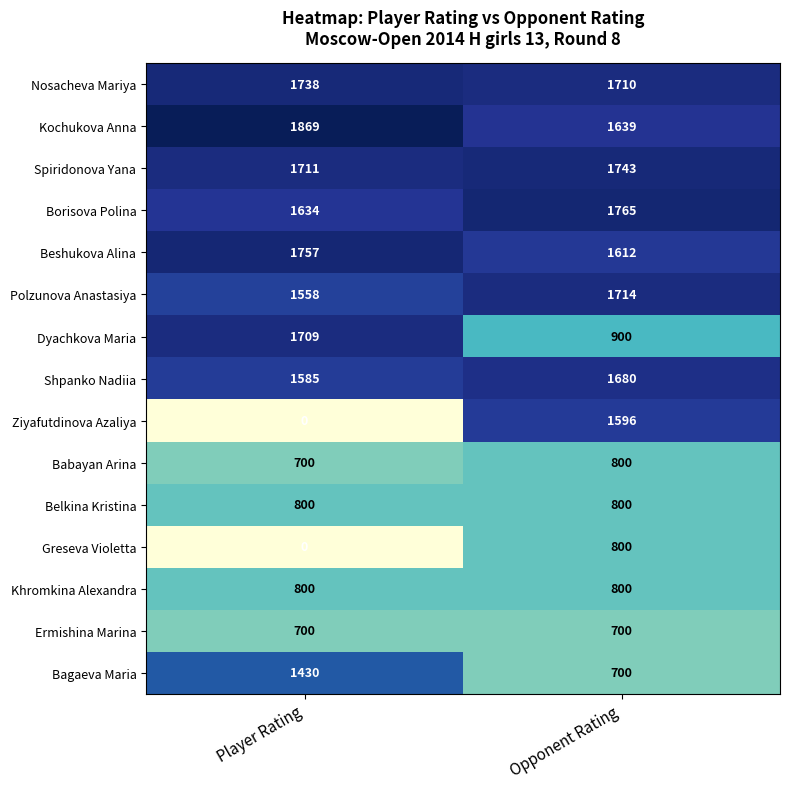

Which series has the largest total across all categories?

Kochukova Anna